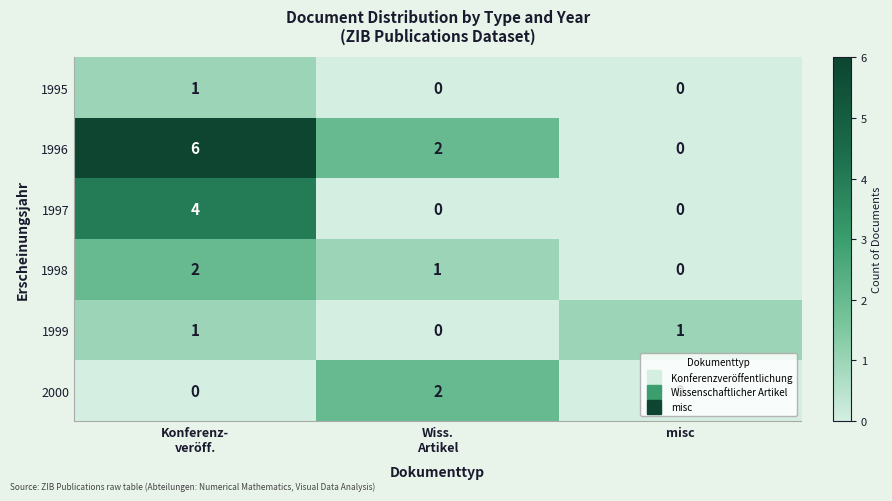

Is it true that 1996 equals 0 at misc?

True